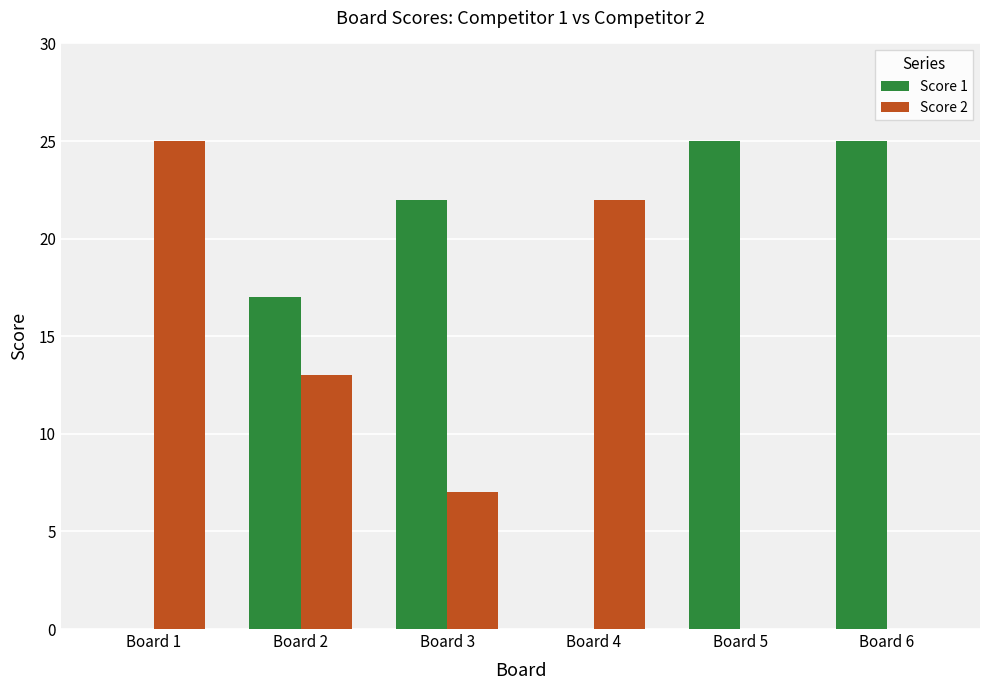

Count the Score 2 values in the range 0 to 22.

5